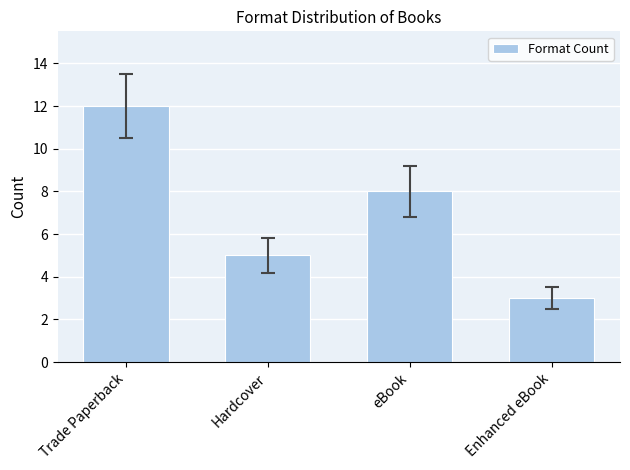

How many distinct data groups are displayed?

1